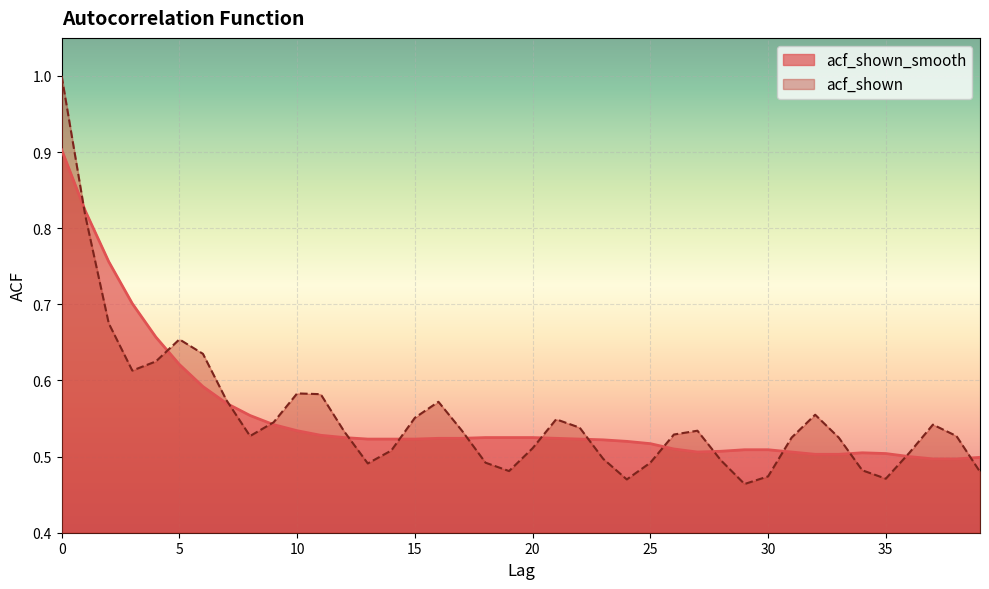

The value of acf_shown_smooth at 31 is 0.5. True or false?

True